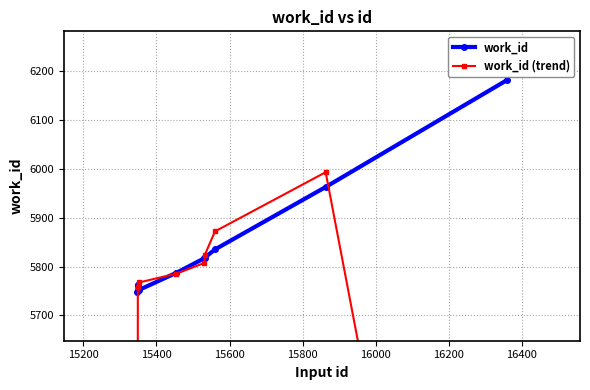

What are all the series names shown in the legend?

work_id, work_id (trend)